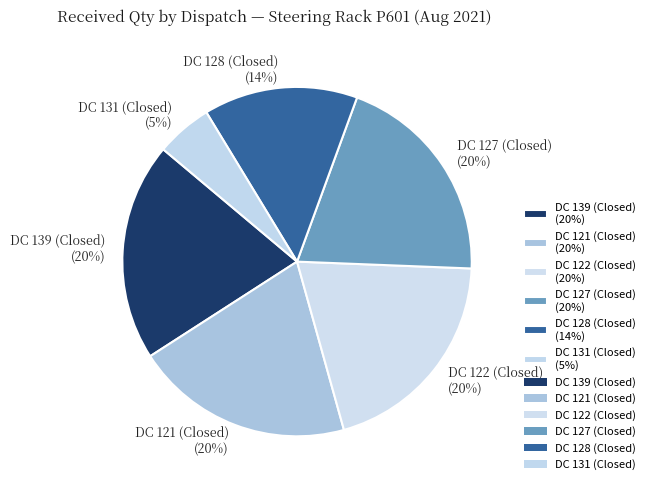

Between DC 121 (Closed) (20%) and DC 128 (Closed) (14%), which is larger?

DC 121 (Closed) (20%)